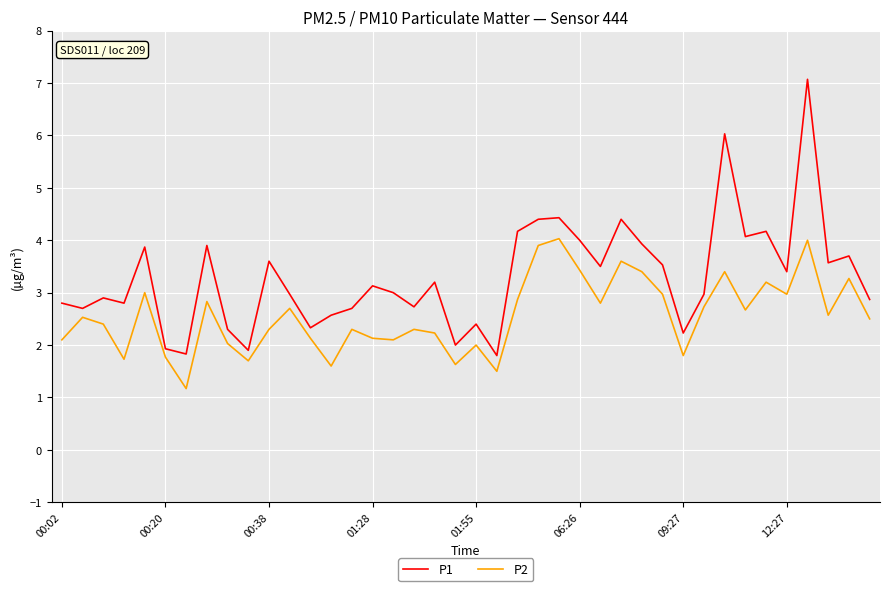

Does the chart have visible grid lines?

Yes